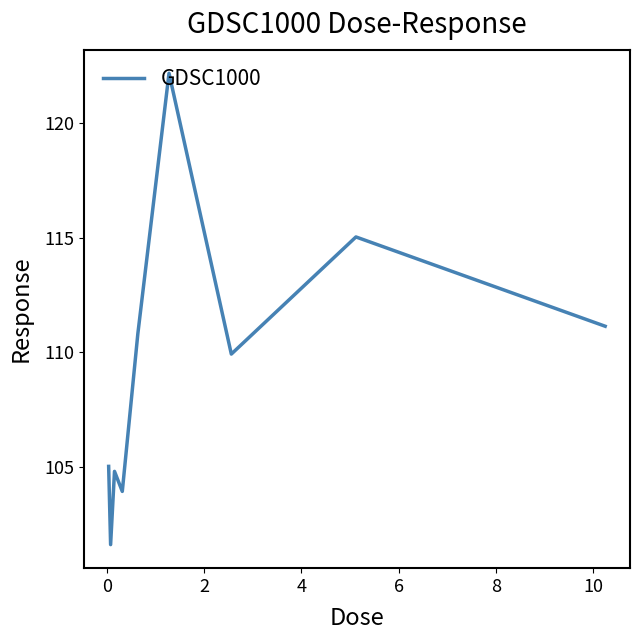

What is the sum of all values?

984.4